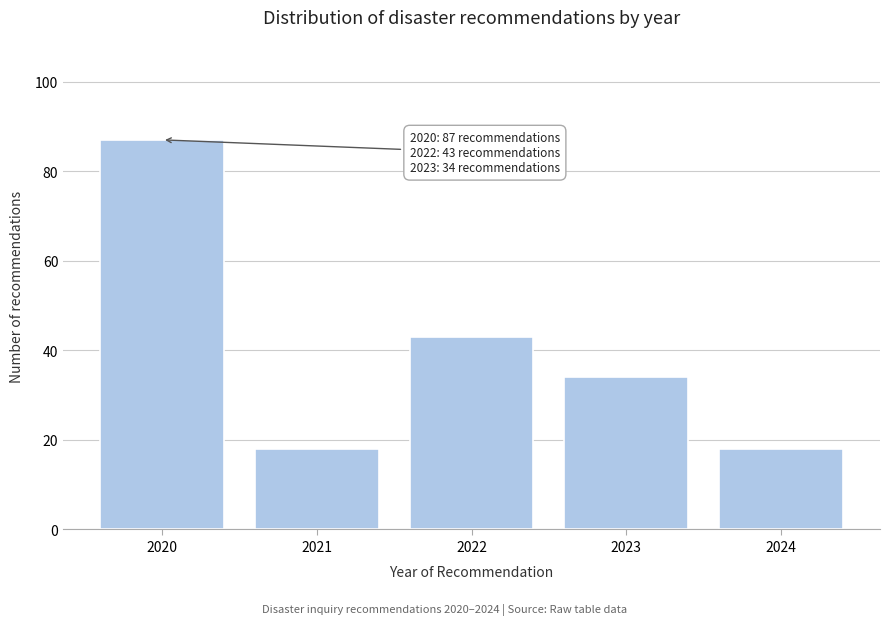

Reading right to left, list all the values displayed in this chart.

2024=18	2023=34	2022=43	2021=18	2020=87